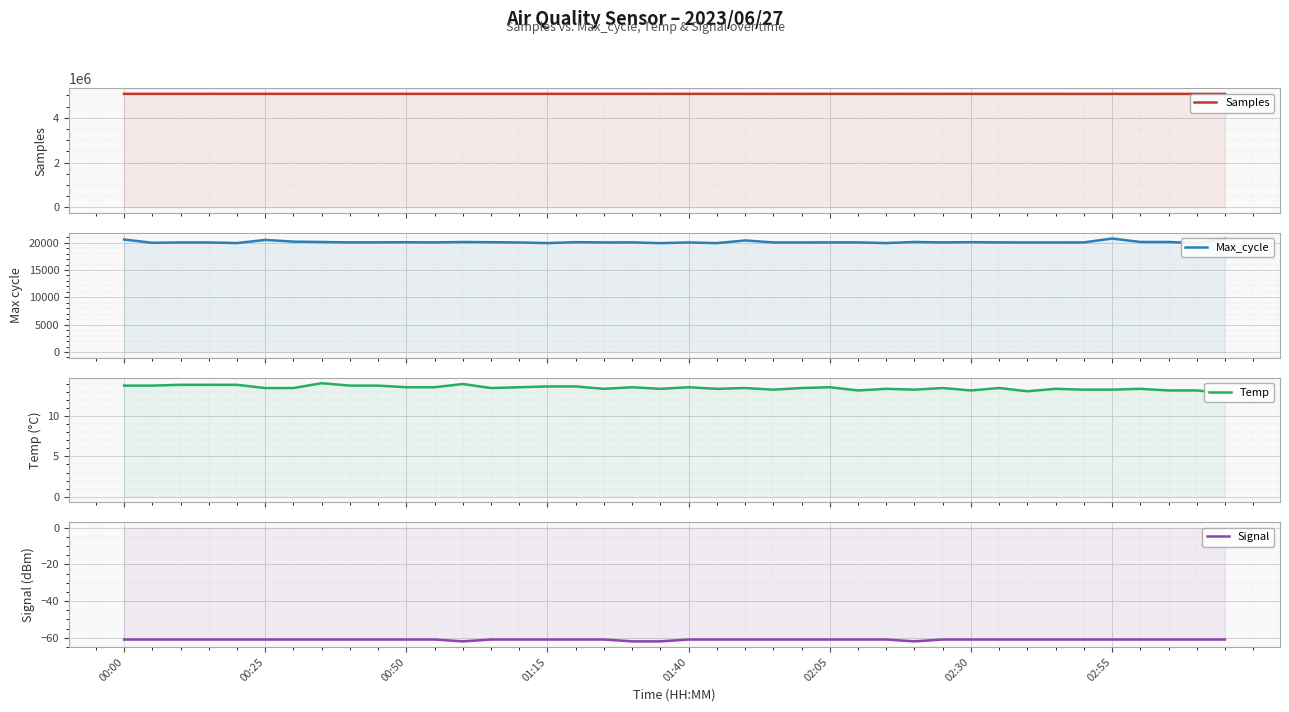

Is the value of Temp at 16 greater than the value of Samples at 8?

No